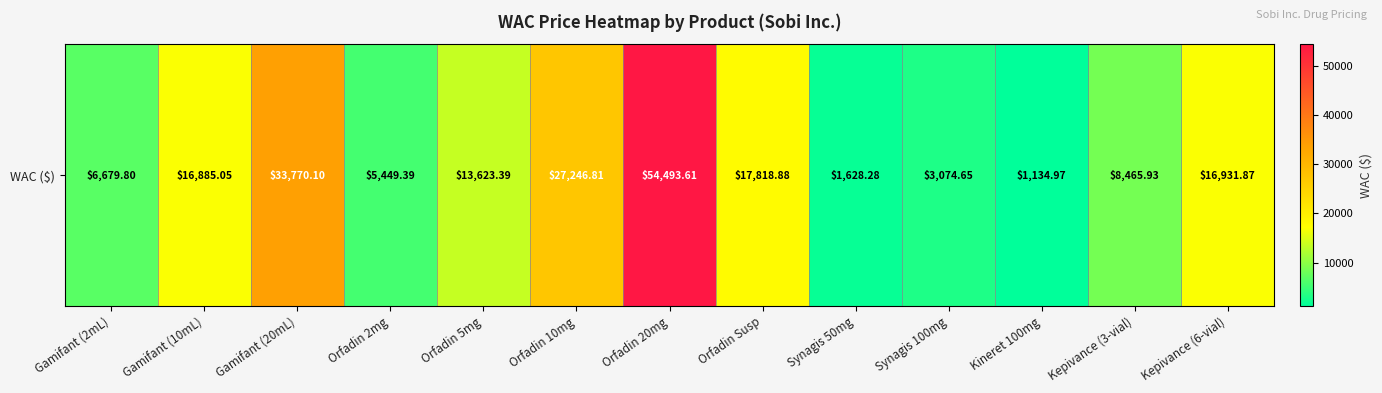

Which category has the highest value across all series?

Orfadin 20mg